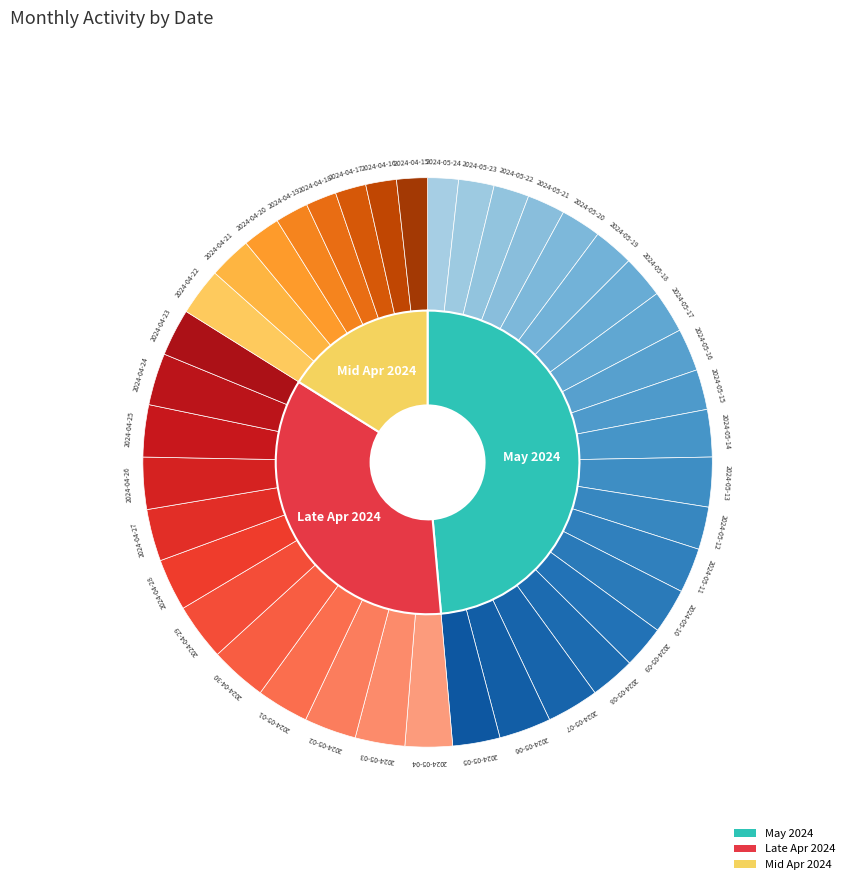

Does any single category account for the majority?

No